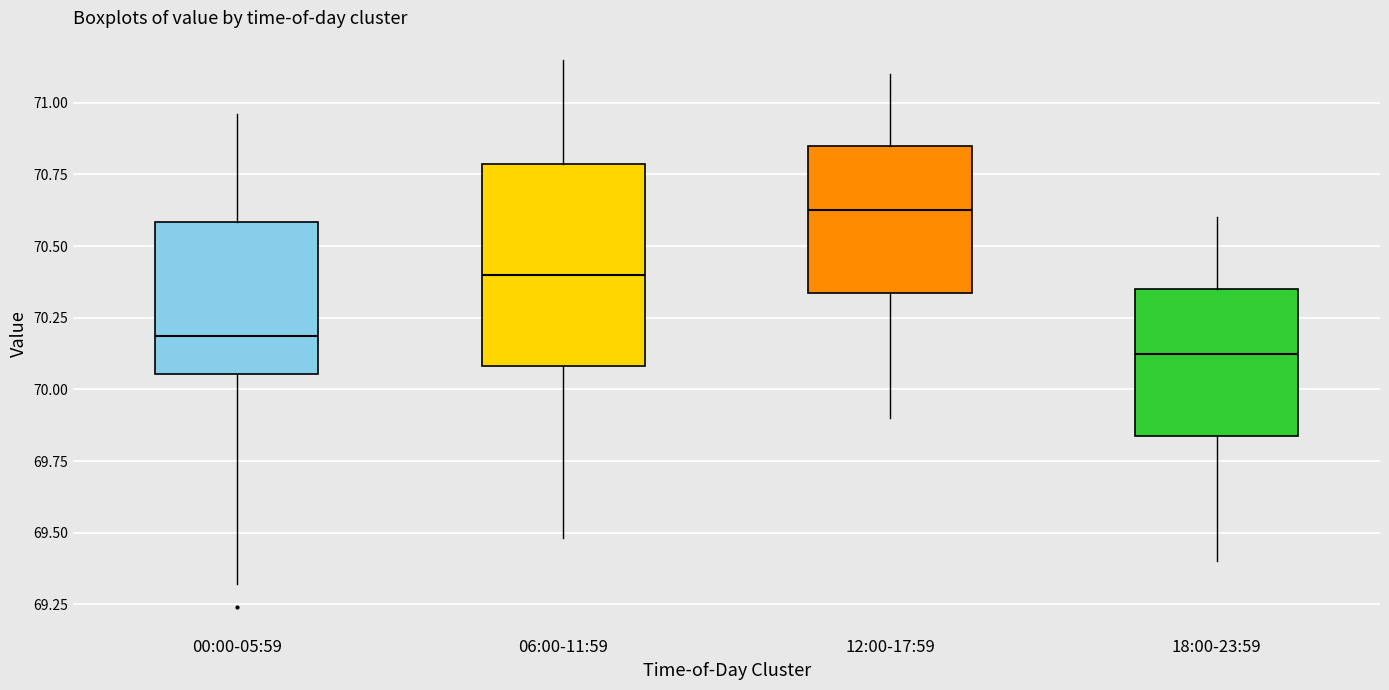

Reading left to right, transcribe this box plot: for each box, give where its median line is, the range the box spans, and where its two whiskers end, as read against the y-axis. The values are not printed on the chart, so give them approximately, as read against the axis.

00:00-05:59: median 70.20, box 70.05 to 70.60, whiskers 69.30 to 70.95
06:00-11:59: median 70.40, box 70.10 to 70.80, whiskers 69.50 to 71.15
12:00-17:59: median 70.65, box 70.35 to 70.85, whiskers 69.90 to 71.10
18:00-23:59: median 70.15, box 69.85 to 70.35, whiskers 69.40 to 70.60